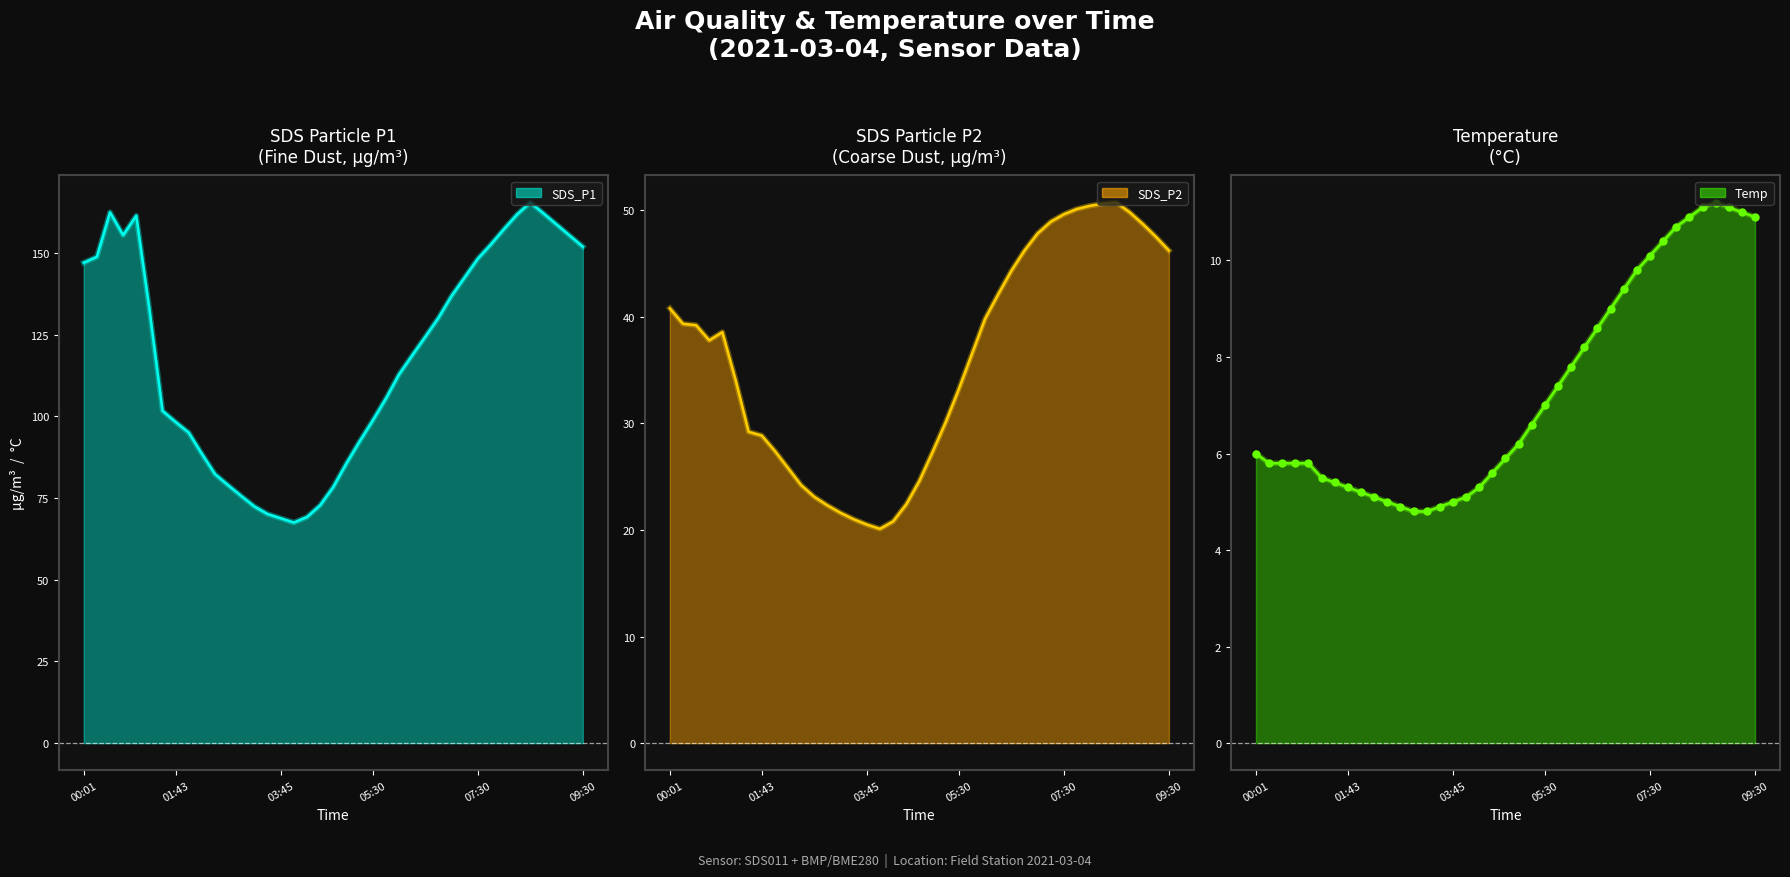

Where does the SDS_P1 series first go above 118?

00:01